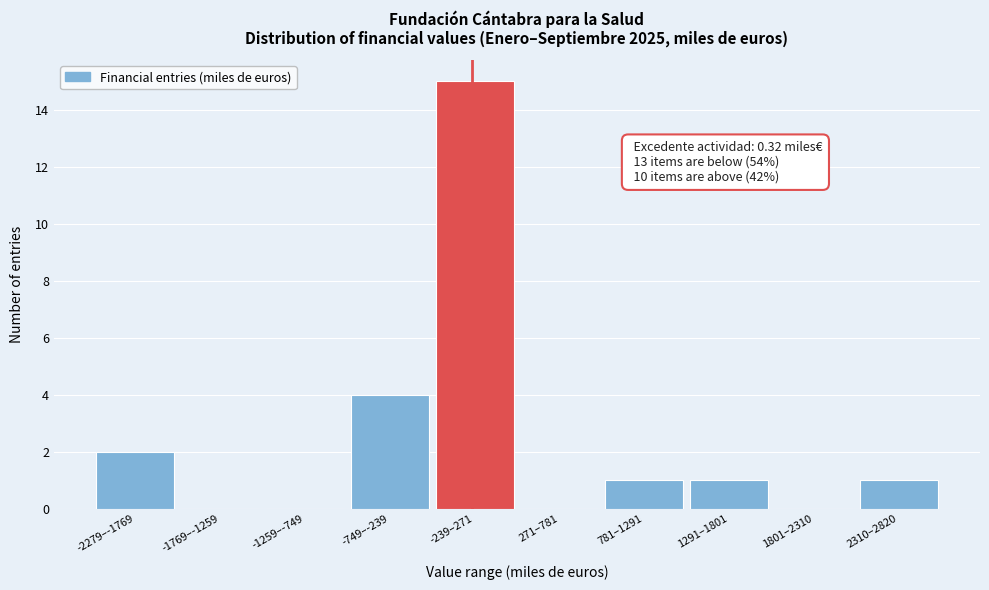

Reading left to right, extract all data points from this chart.

-2279–-1769=2	-1769–-1259=0	-1259–-749=0	-749–-239=4	-239–271=15	271–781=0	781–1291=1	1291–1801=1	1801–2310=0	2310–2820=1